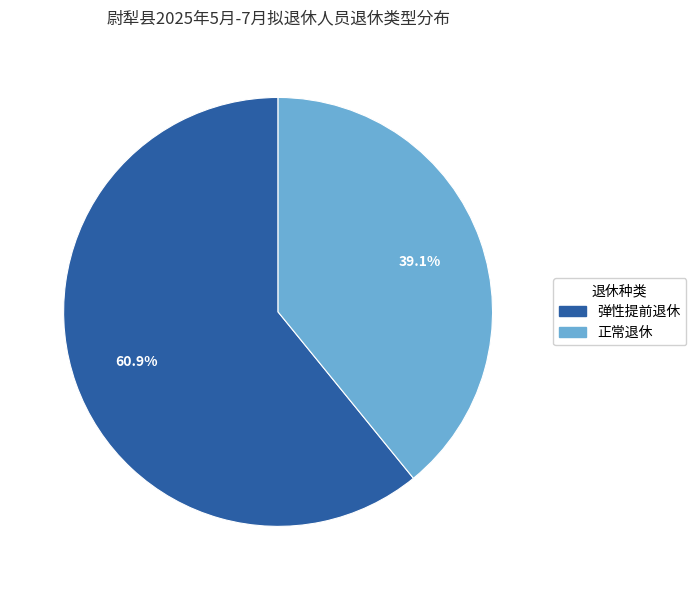

To the nearest percent, what portion does 弹性提前退休 represent?

61%